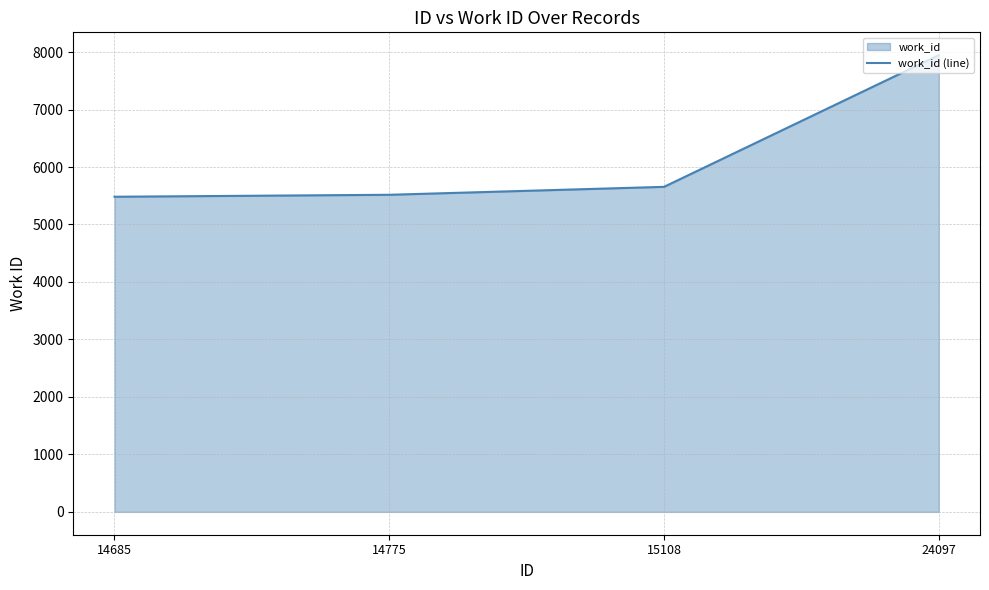

What is the maximum value shown in the chart?

7946